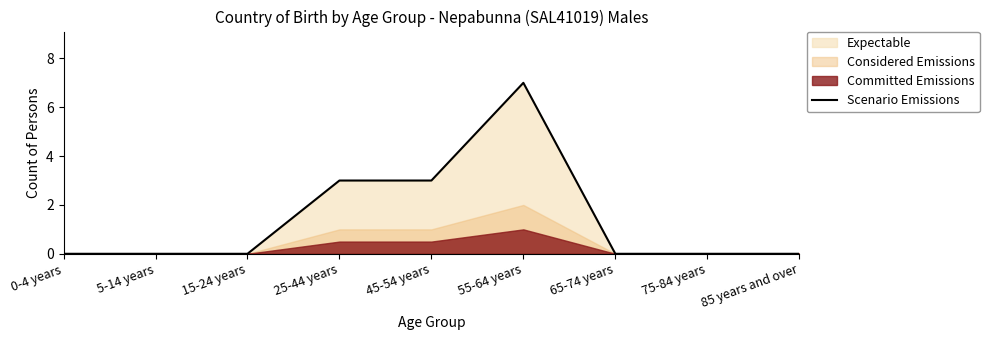

How many interior local peaks (higher than both neighbors) does the data have?

1